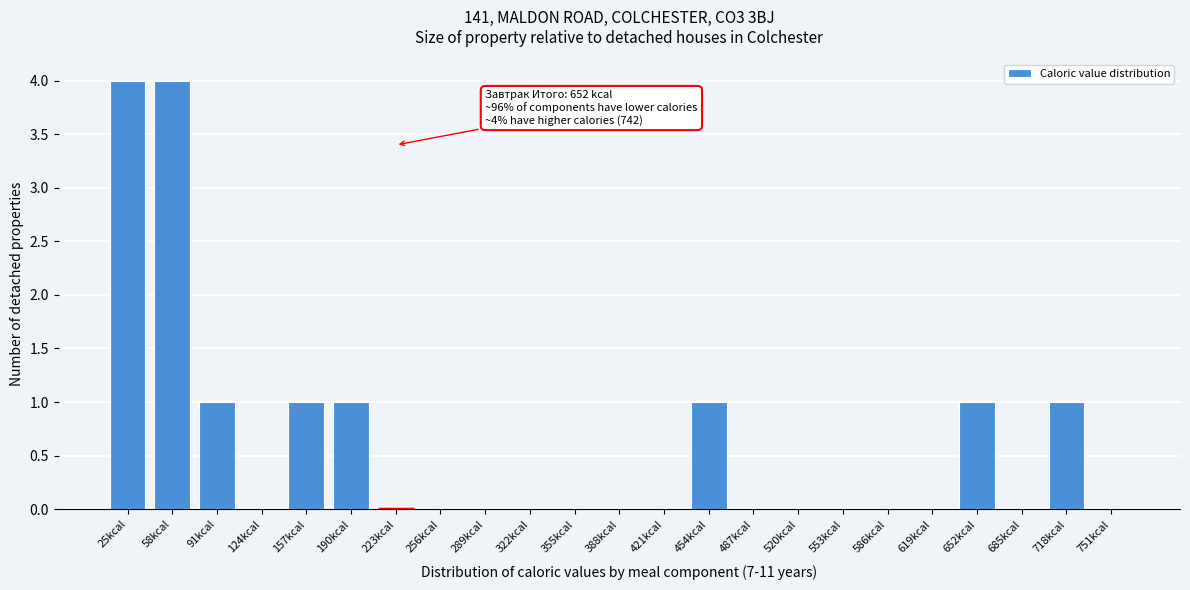

Reading right to left, list all the values displayed in this chart.

751kcal=0	718kcal=1	685kcal=0	652kcal=1	619kcal=0	586kcal=0	553kcal=0	520kcal=0	487kcal=0	454kcal=1	421kcal=0	388kcal=0	355kcal=0	322kcal=0	289kcal=0	256kcal=0	223kcal=0	190kcal=1	157kcal=1	124kcal=0	91kcal=1	58kcal=4	25kcal=4